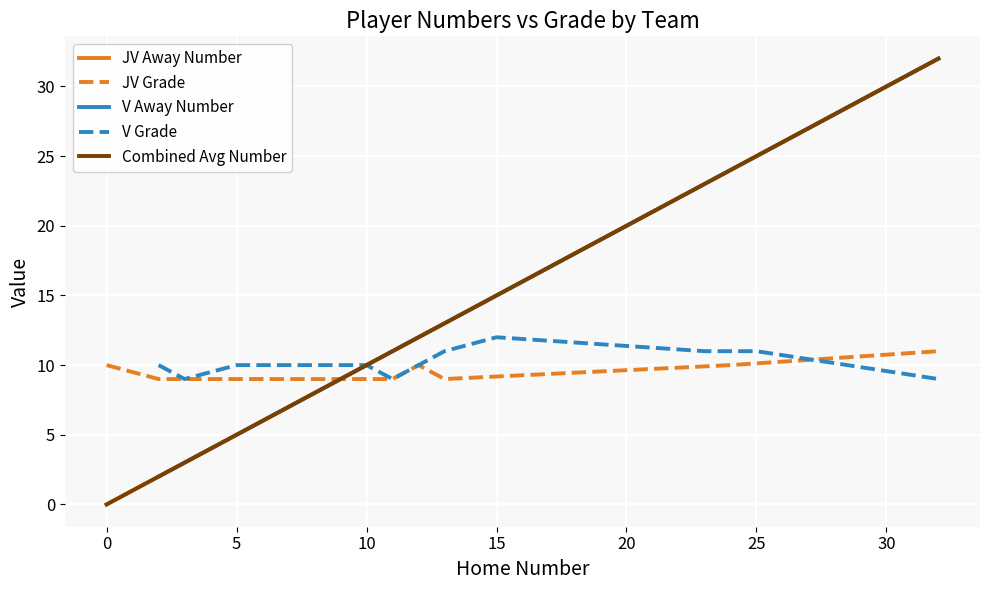

How many times do JV Away Number and JV Grade cross each other?

1